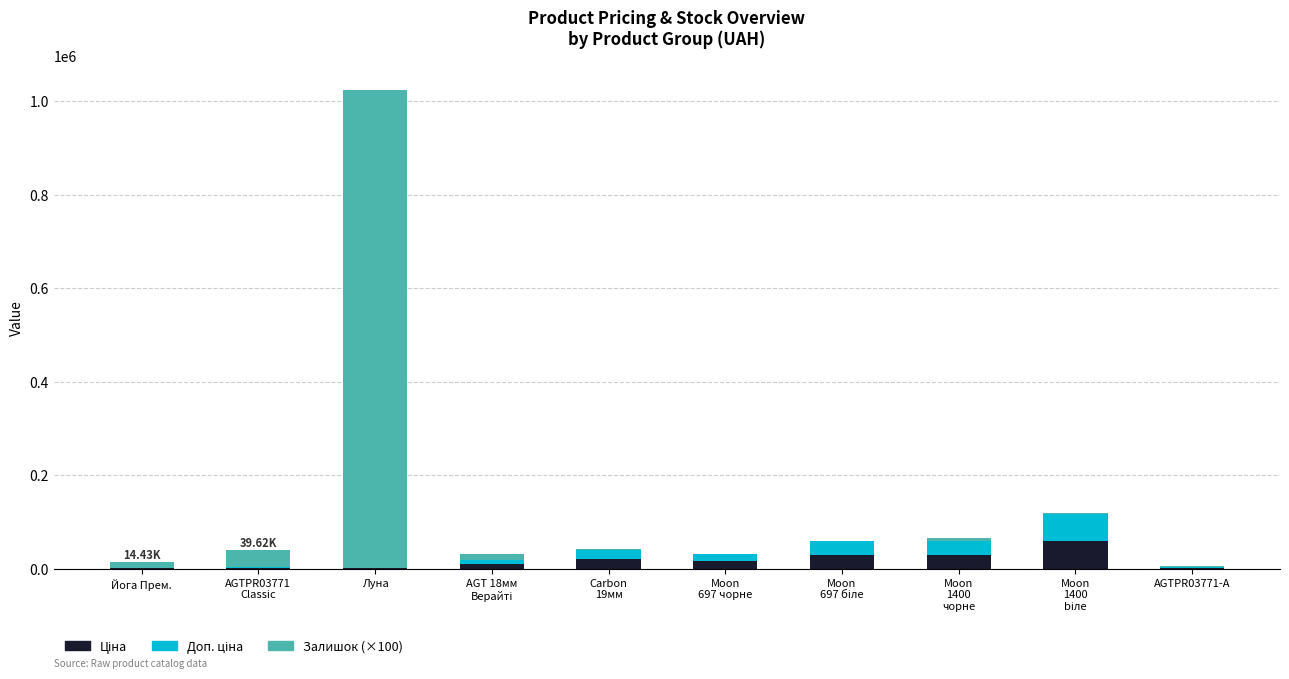

At which category is the sum across all series the highest?

Луна